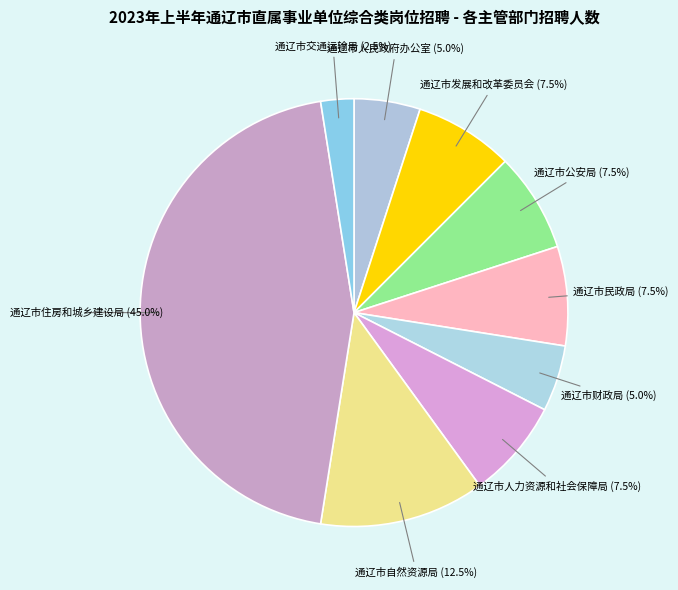

Do 通辽市自然资源局 and 通辽市人民政府办公室 together represent more than half of the pie?

No